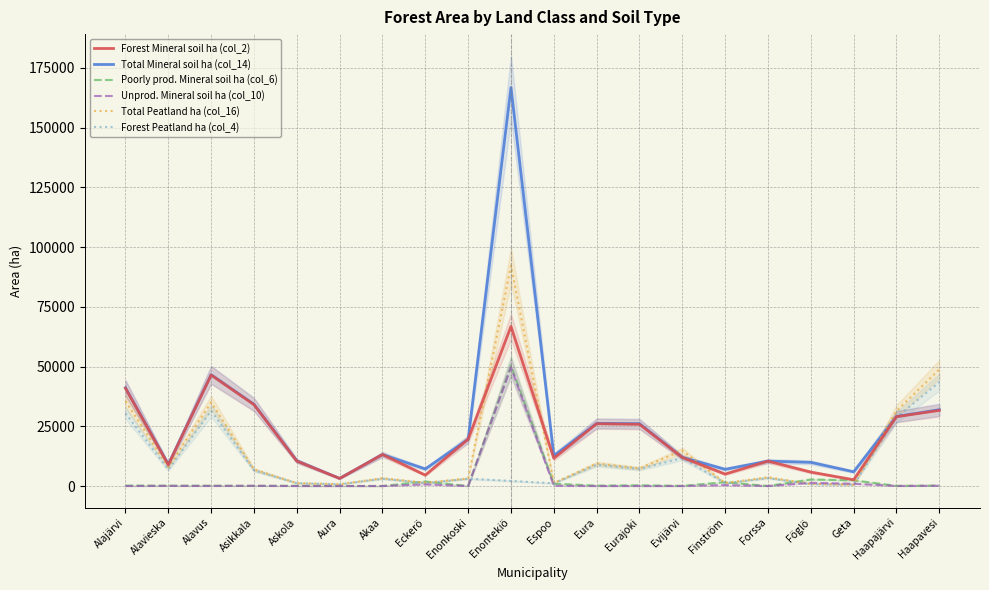

How many data points in Total Mineral soil ha (col_14) are less than 13166?

10